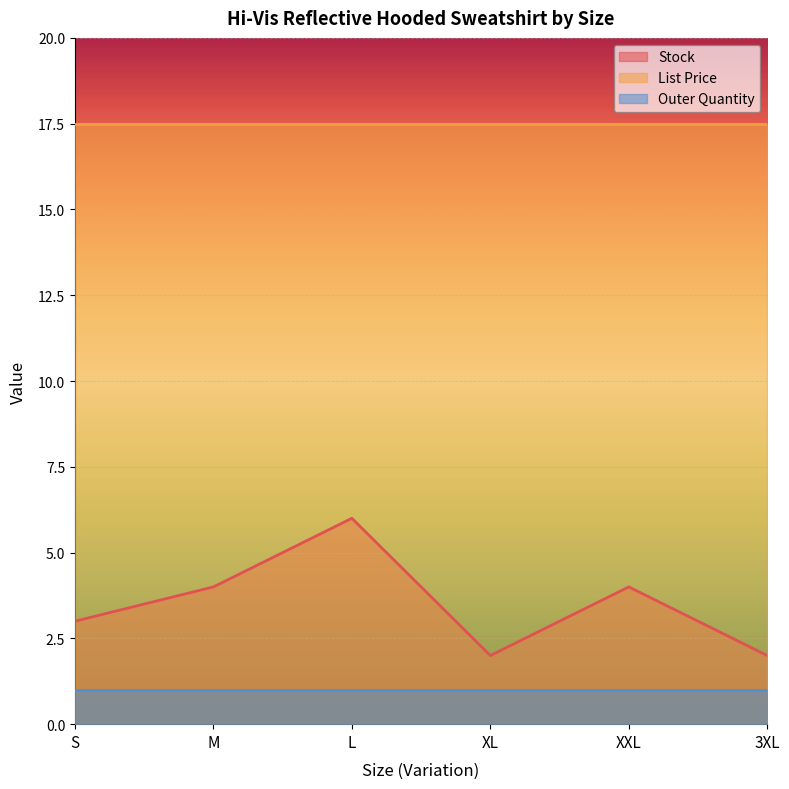

List the labels in order of Stock value, smallest first.

XL, 3XL, S, M, XXL, L